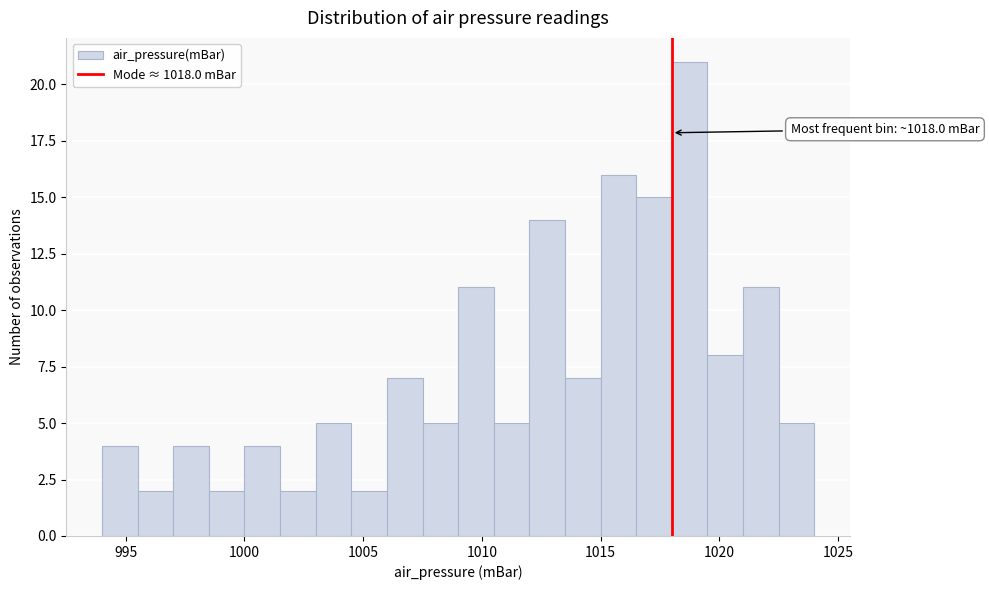

Around what value on the x-axis is the tallest bar? Give the approximate position of its centre, as read against the axis.

1019.0